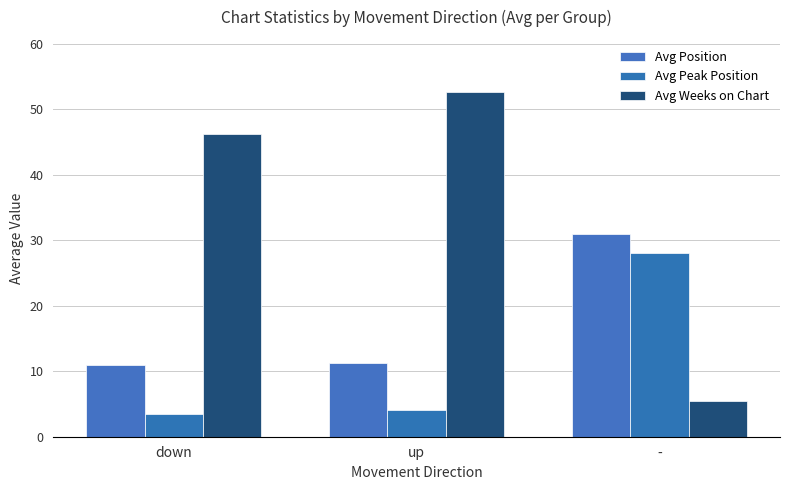

How many bars are there in each group?

3